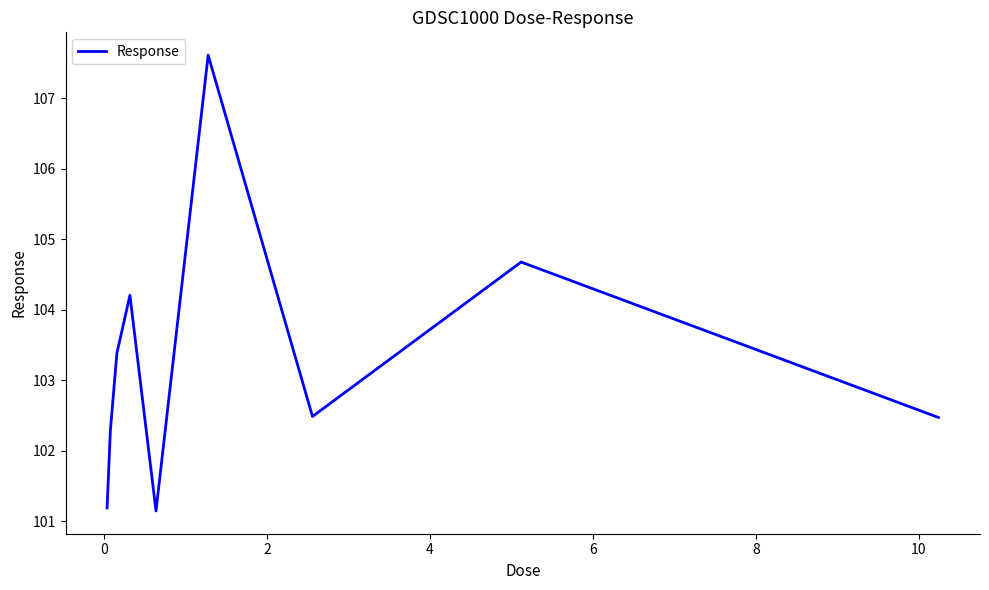

What is the greatest value displayed?

107.6